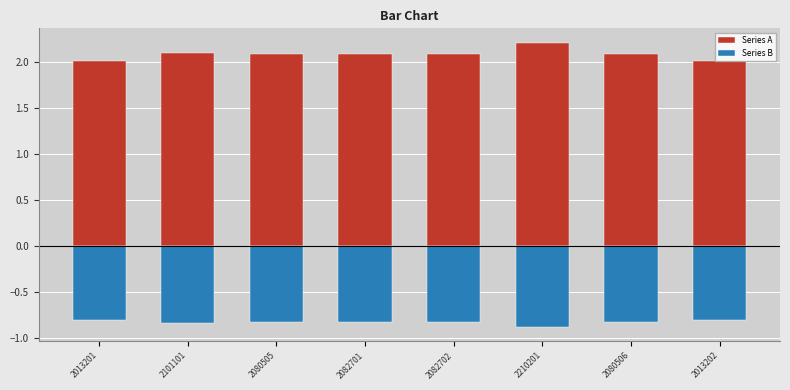

The value of Series A at 2210201 is 0.7. True or false?

False